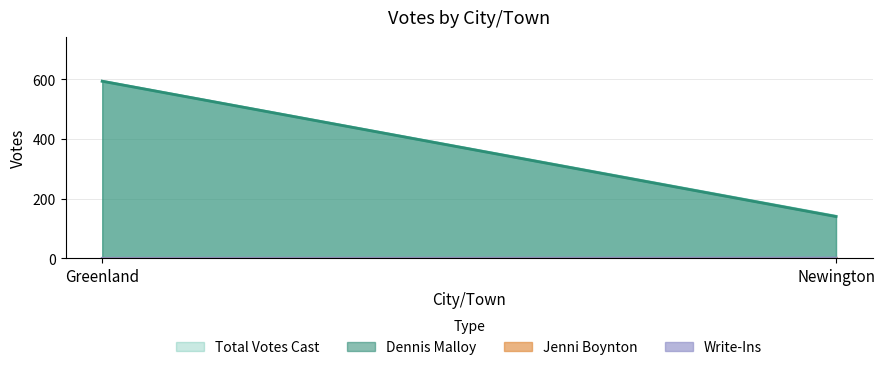

What is the greatest value displayed?

594